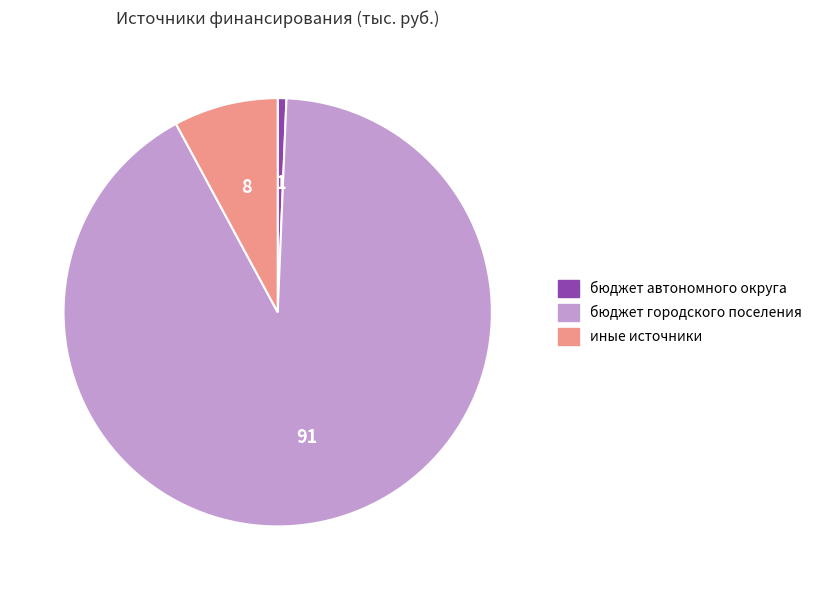

Is there any slice that represents more than half of the pie?

Yes